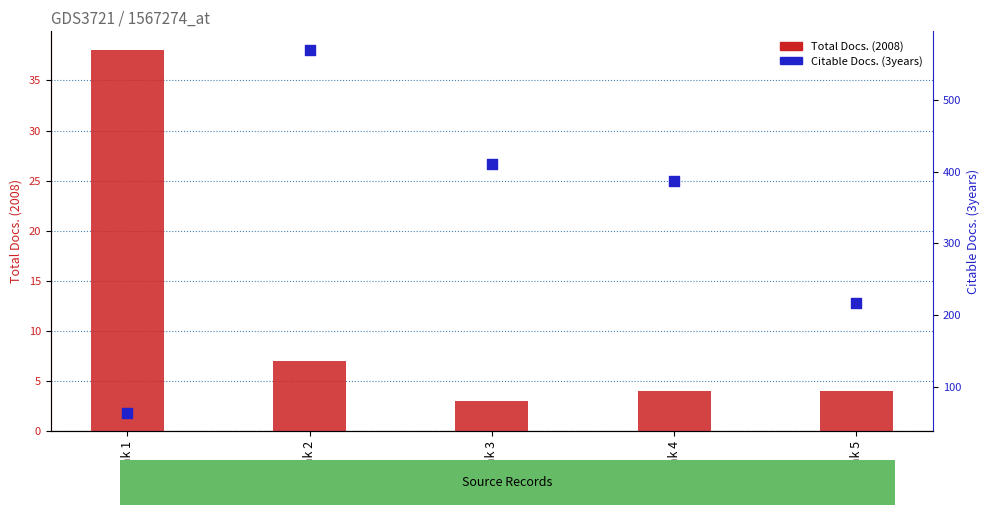

What are all the series names shown in the legend?

Total Docs. (2008), Citable Docs. (3years)